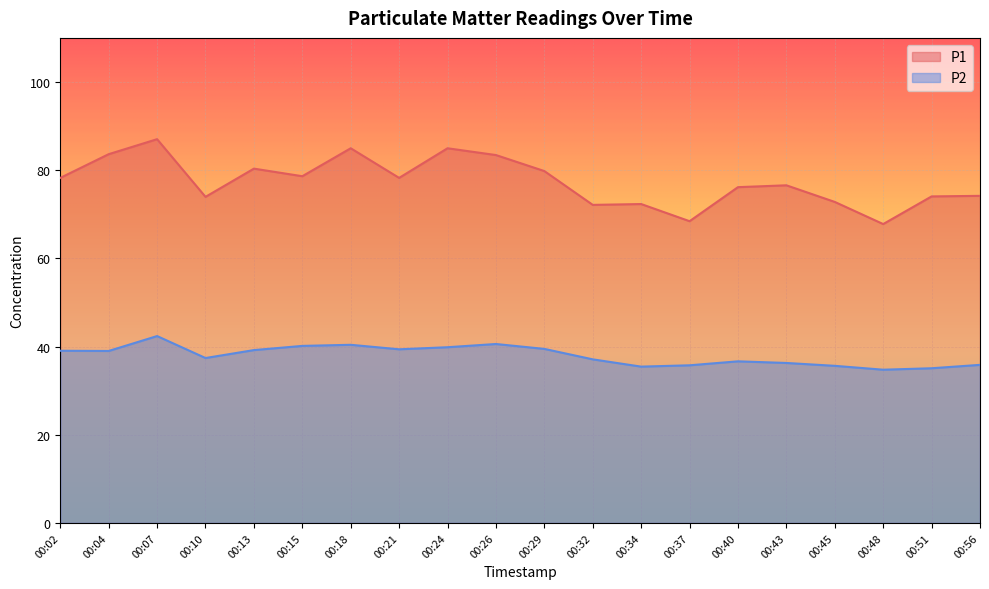

What is the smallest value displayed?

34.8